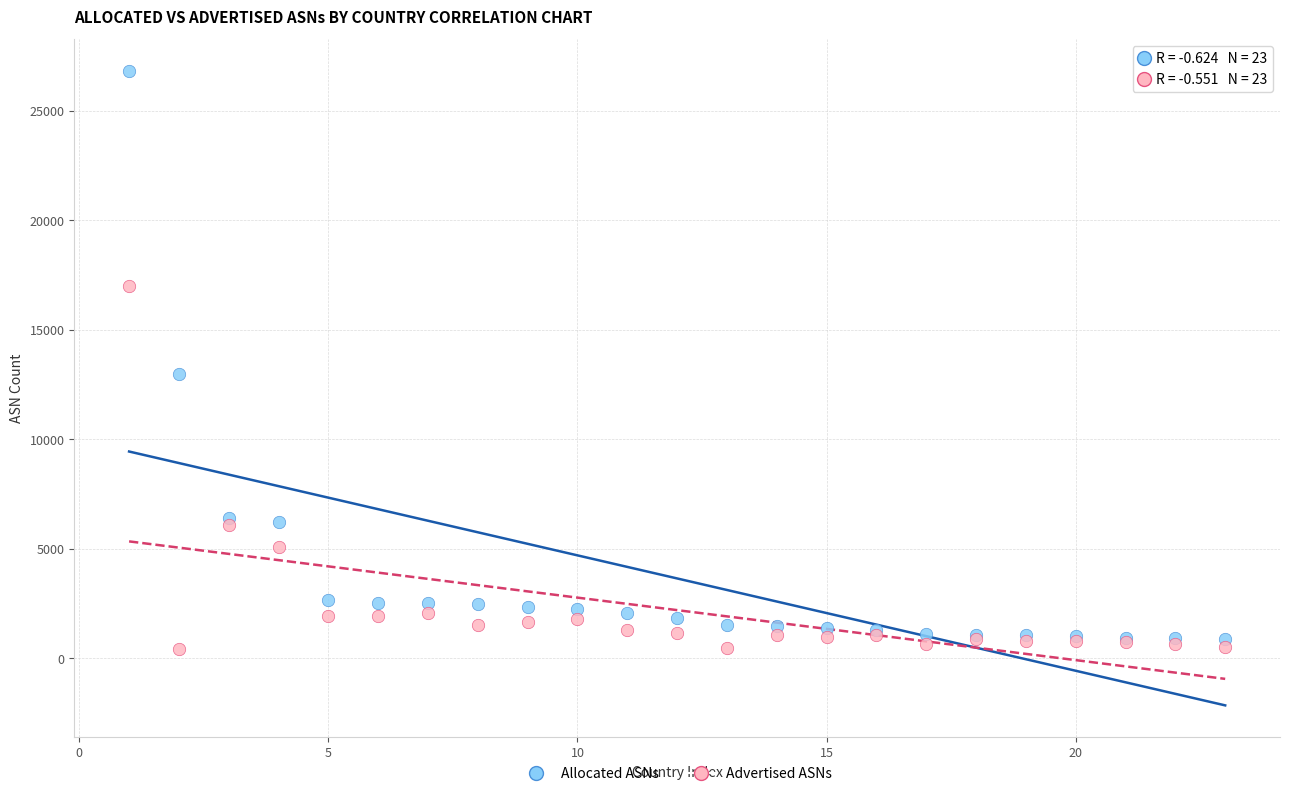

Which series has the widest spread of Y values?

Allocated ASNs